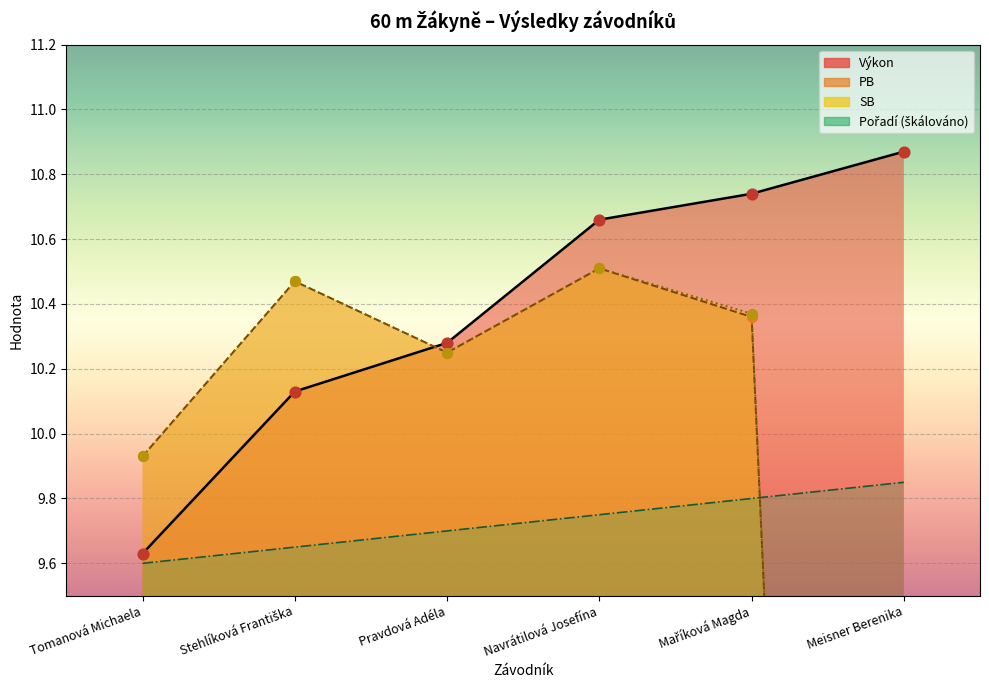

Which series reaches the minimum Y coordinate?

PB